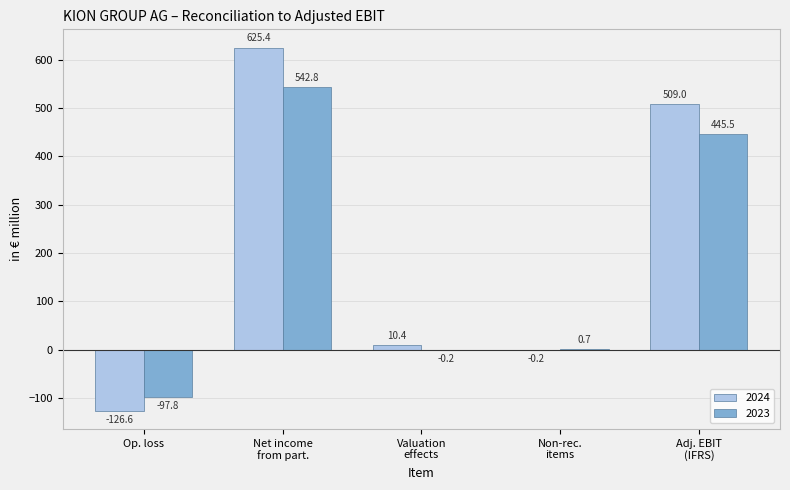

Reading right to left, list all the values displayed in this chart.

2024: 509.0	-0.2	10.4	625.4	-126.6
2023: 445.5	0.7	-0.2	542.8	-97.8